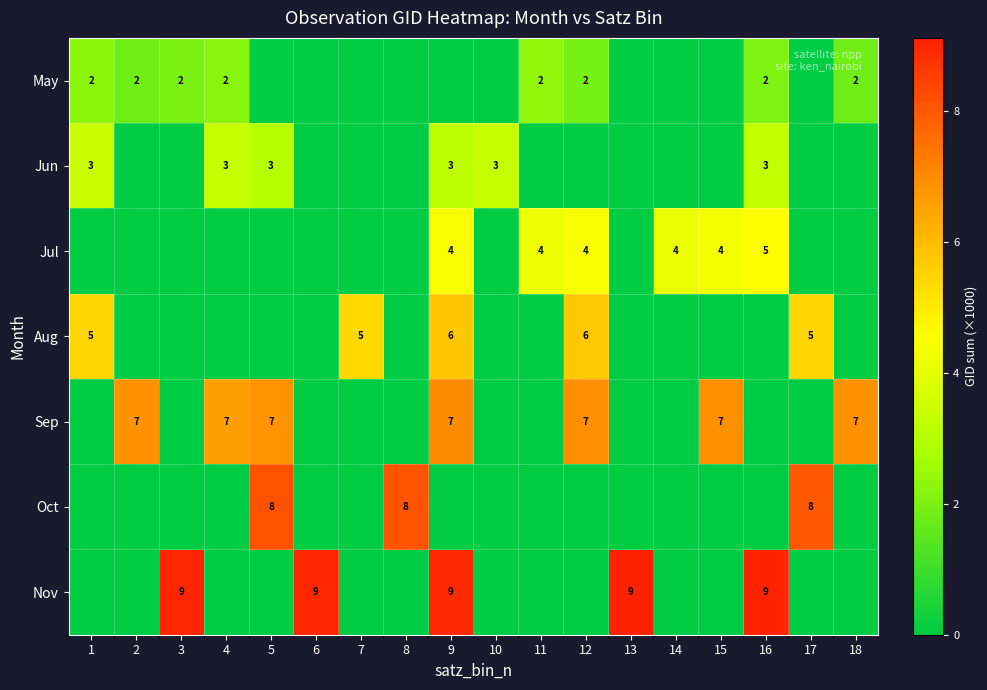

Which label corresponds to the smallest value in the chart?

5